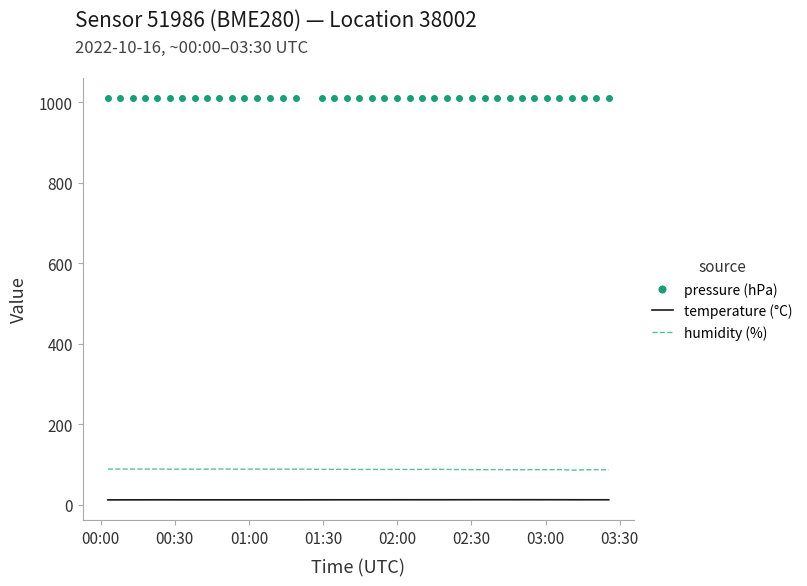

True or false: pressure (hPa) and humidity (%) intersect in this chart.

False